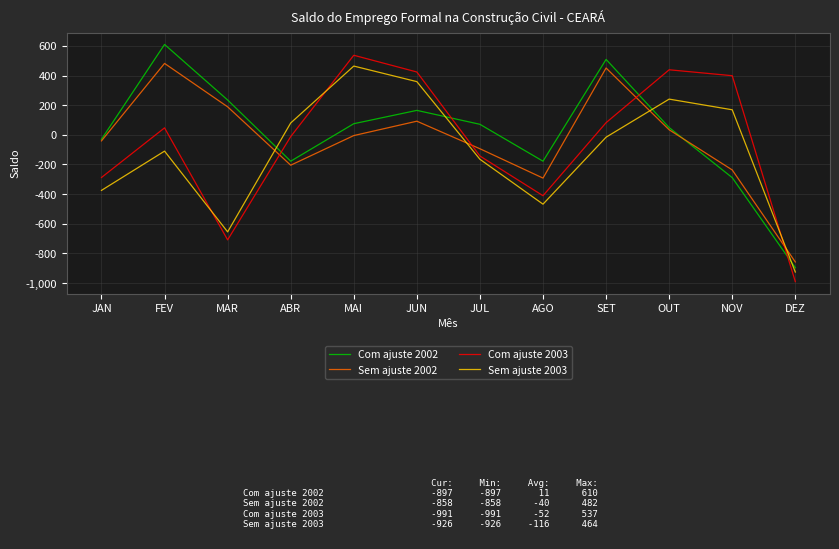

Count the number of categories in the chart.

12